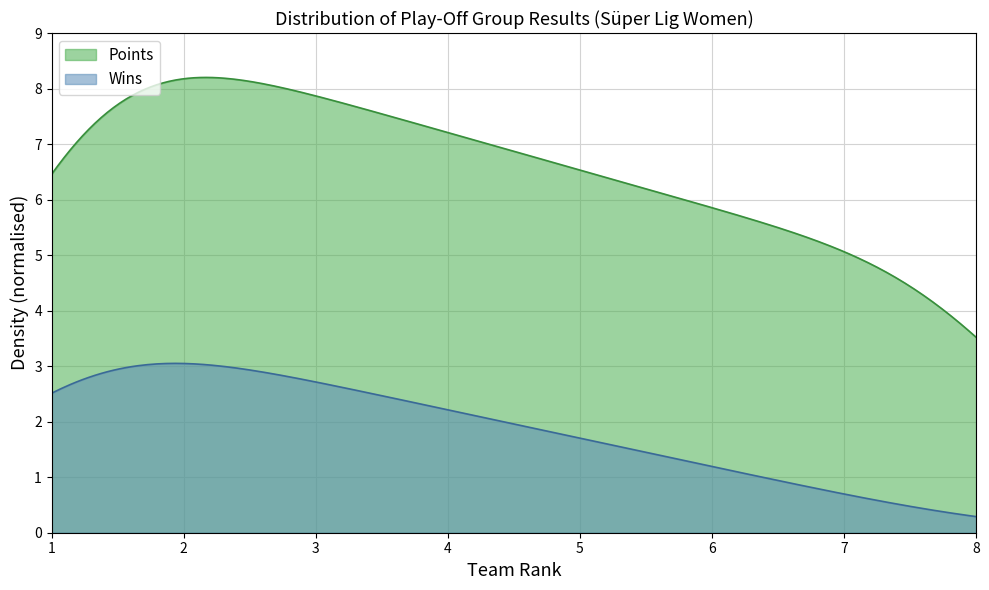

List the series in order of their overall mean, lowest first.

Wins, Points